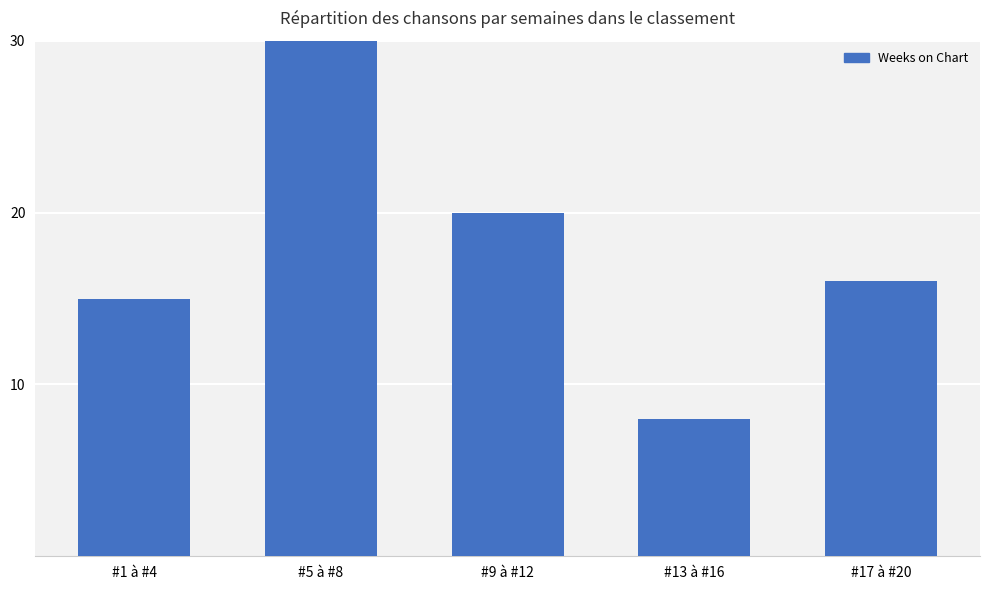

Count the number of values greater than 16.

2